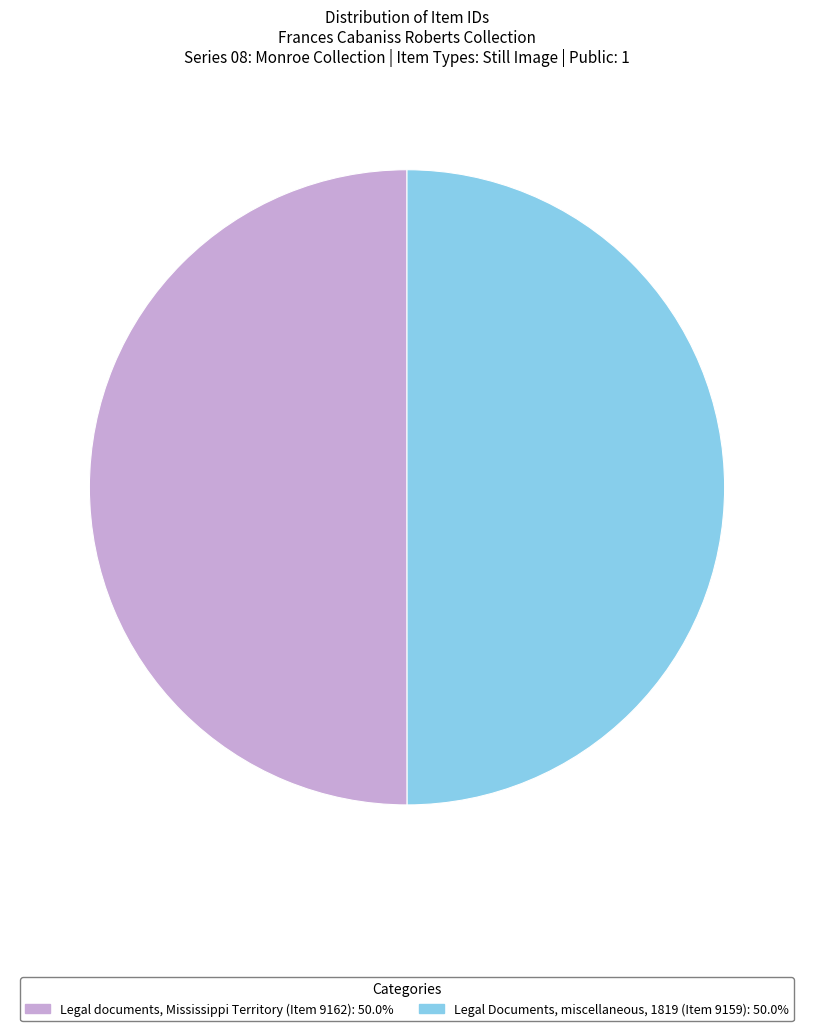

Is the sum of Legal Documents, miscellaneous, 1819 (Item 9159): 50.0% and Legal documents, Mississippi Territory (Item 9162): 50.0% greater than half?

Yes